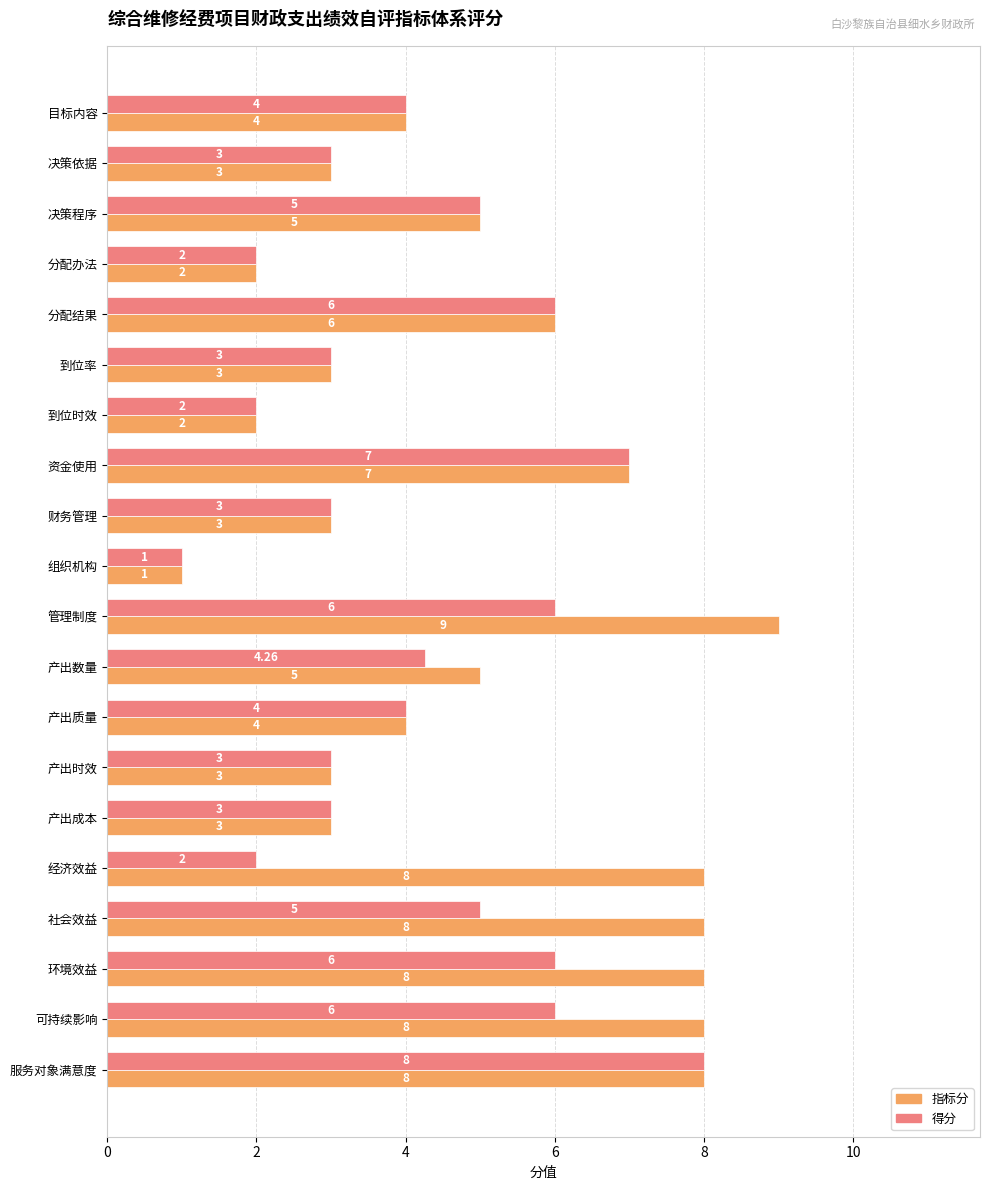

Which series has the largest range (max minus min)?

指标分